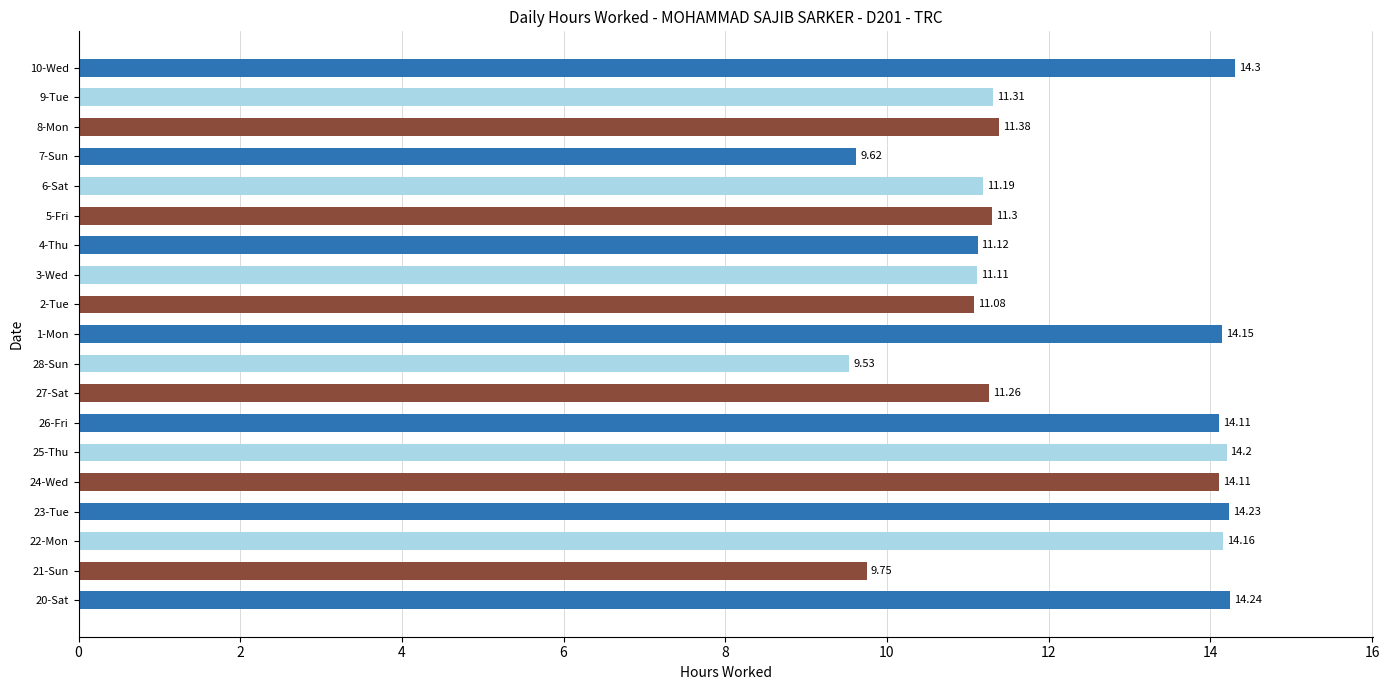

What is the difference between the second highest and second lowest values?

4.6